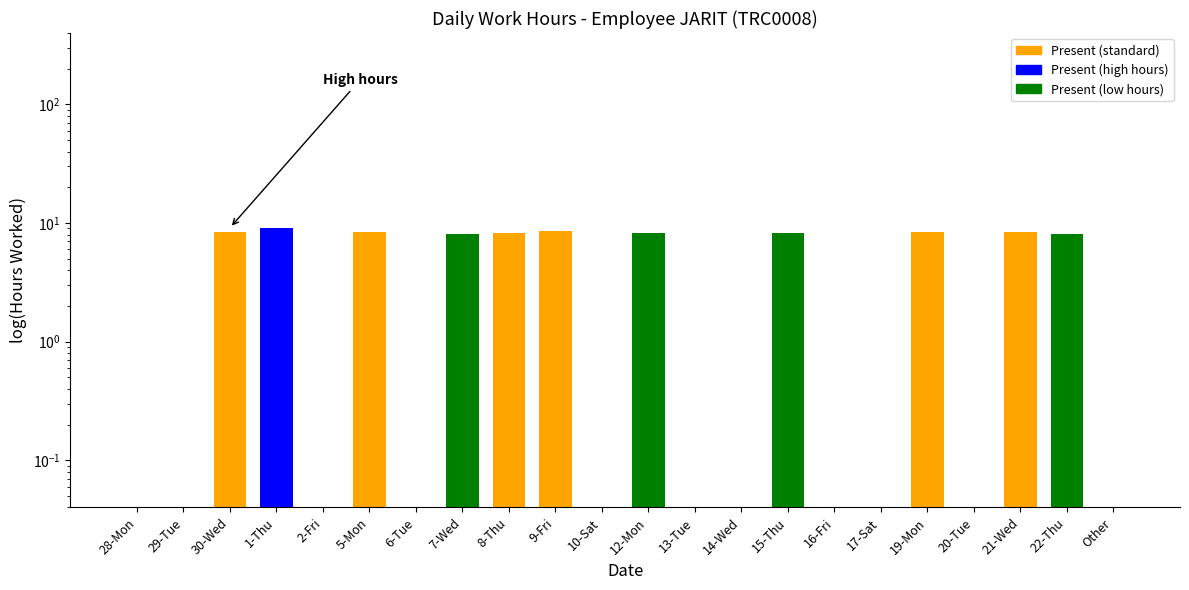

What is the difference between the maximum and minimum values?

9.1